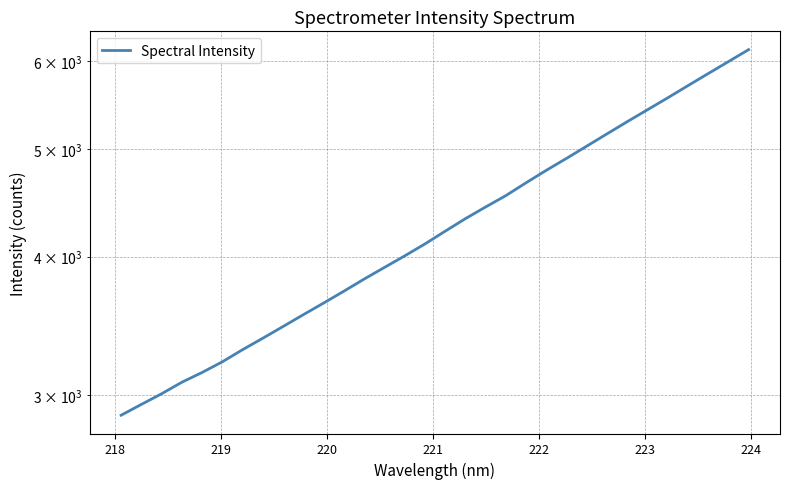

The value at 27 is 9708.8. True or false?

False